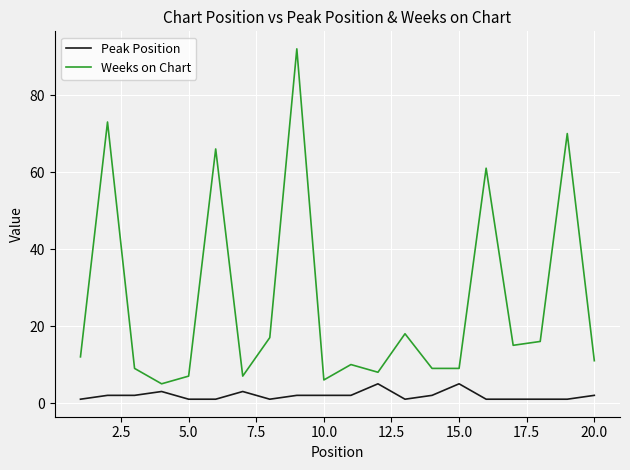

Which series has the largest total across all categories?

Weeks on Chart